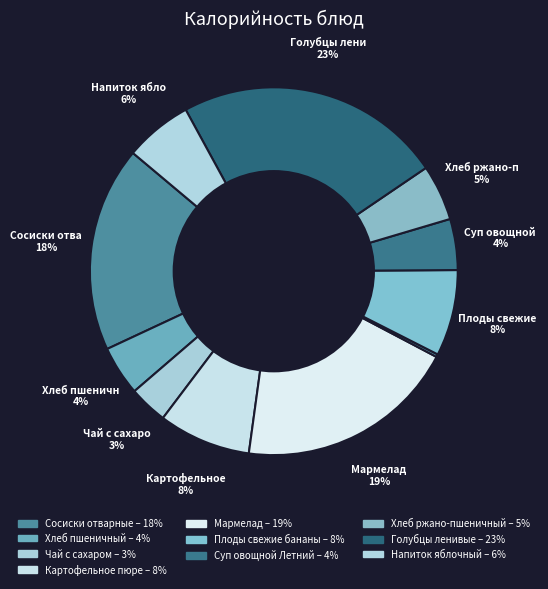

Which slice is the largest?

Голубцы ленивые